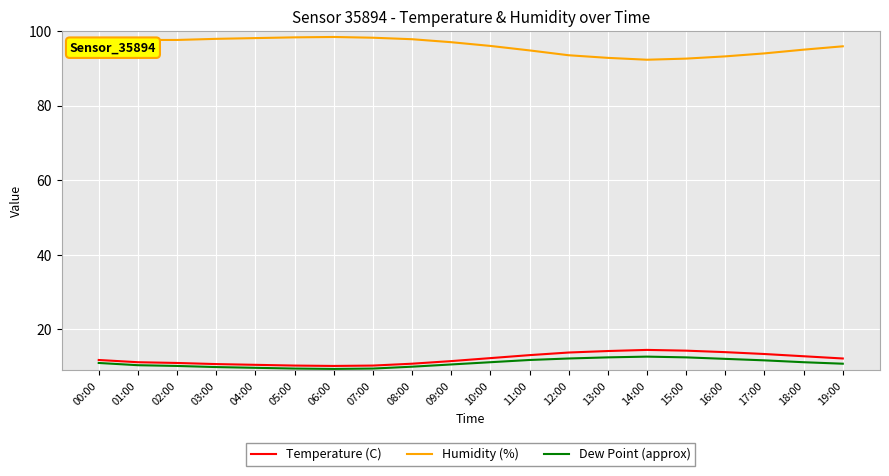

True or false: Dew Point (approx) and Humidity (%) cross at least once.

False